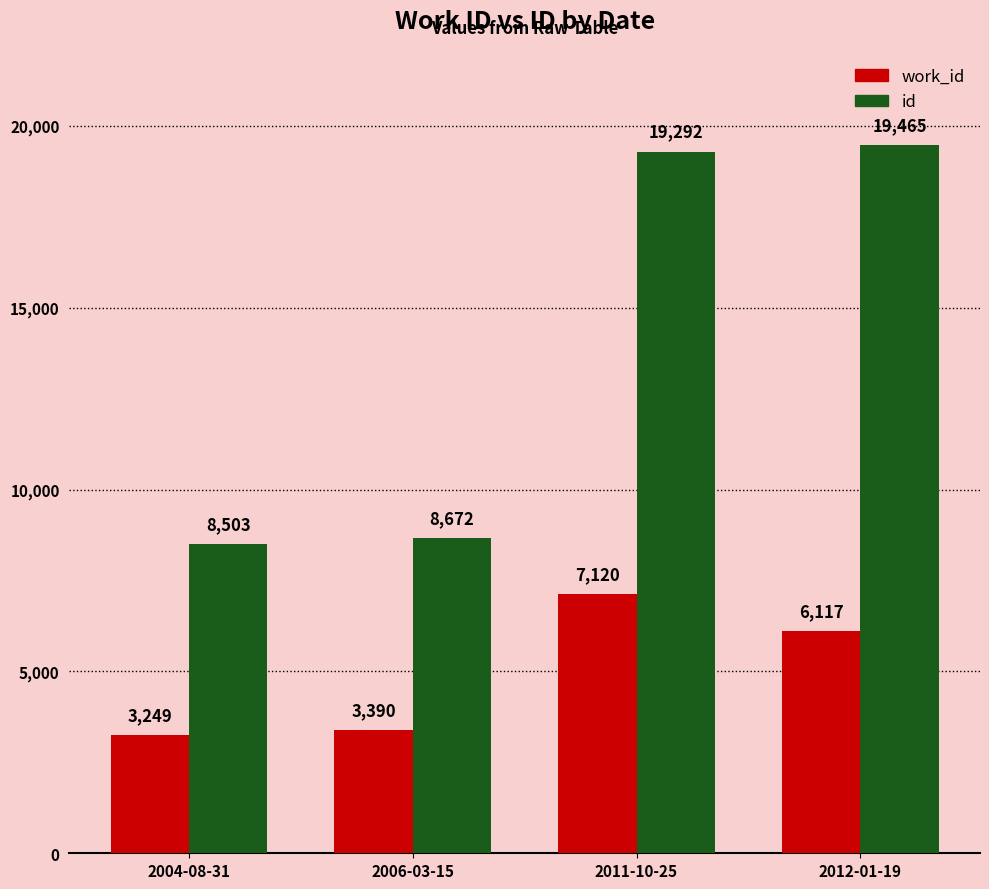

At how many categories does at least one series exceed 4172?

4